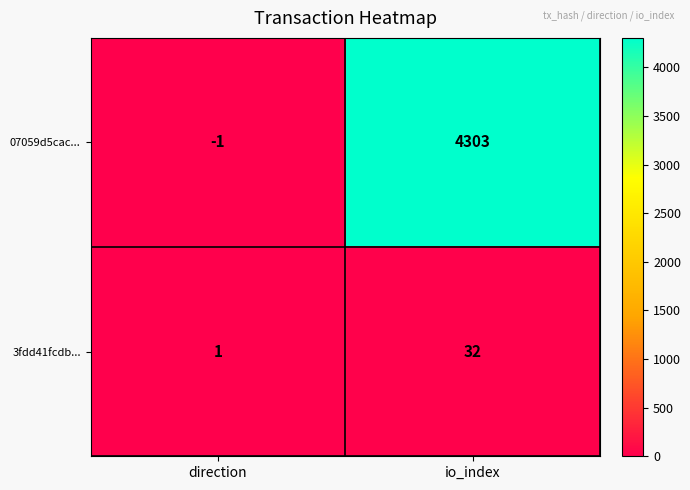

The 3fdd41fcdb... series shows 52 at io_index. True or false?

False